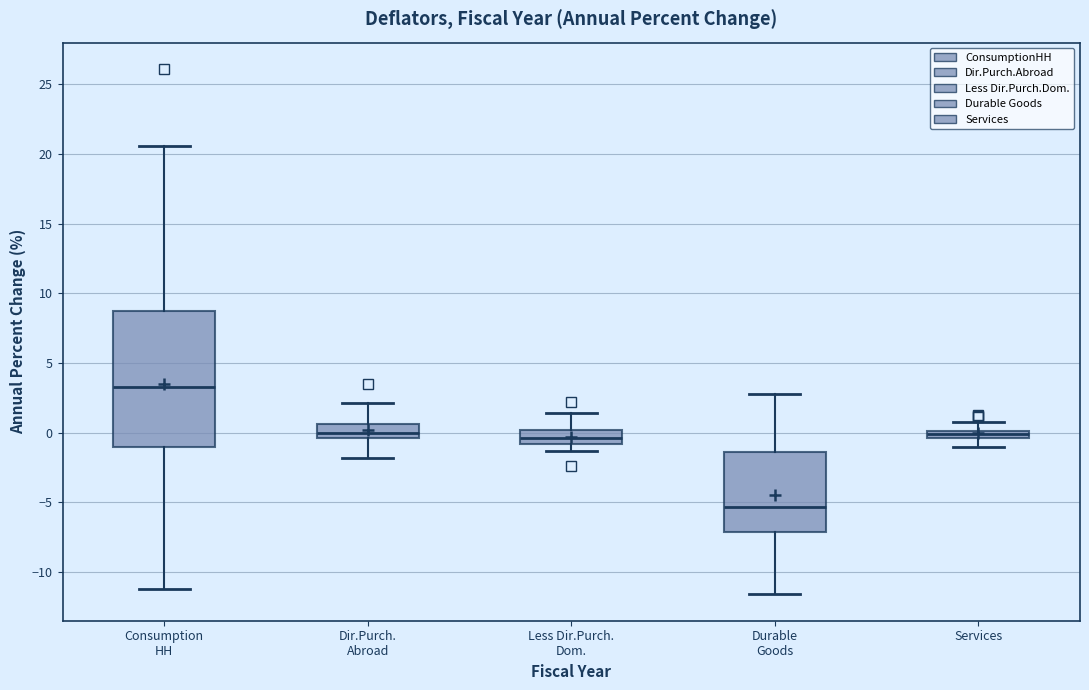

Where is the upper edge of the box for Durable Goods on the y-axis? The values are not printed on the chart, so give them approximately, as read against the axis.

-1.5